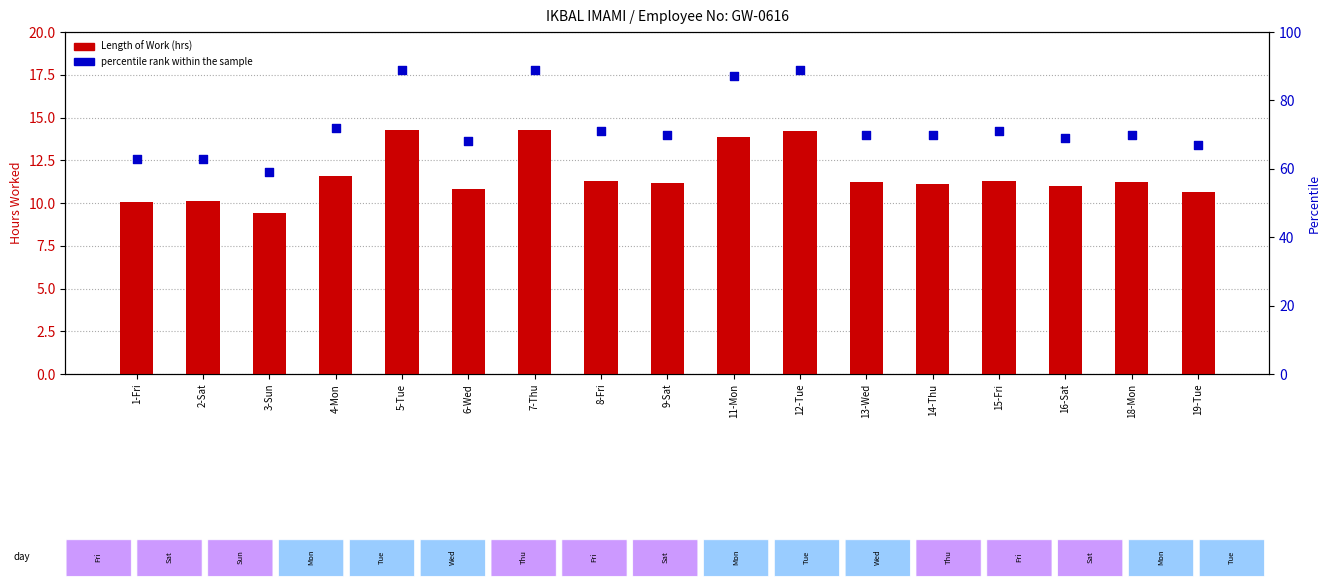

At which category is the sum across all series the highest?

5-Tue